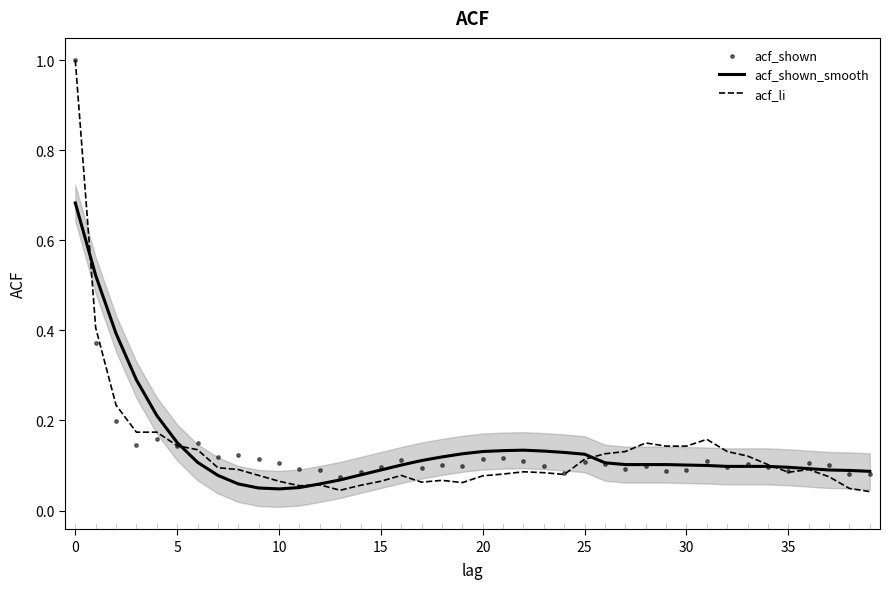

At how many categories does at least one series exceed 0?

40